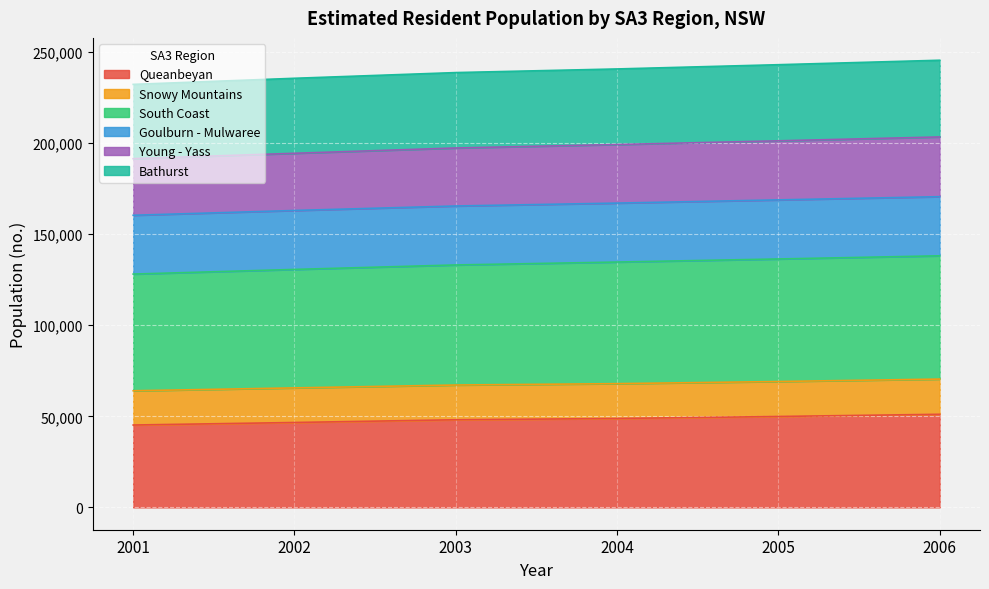

True or false: Young - Yass and Queanbeyan cross at least once.

False